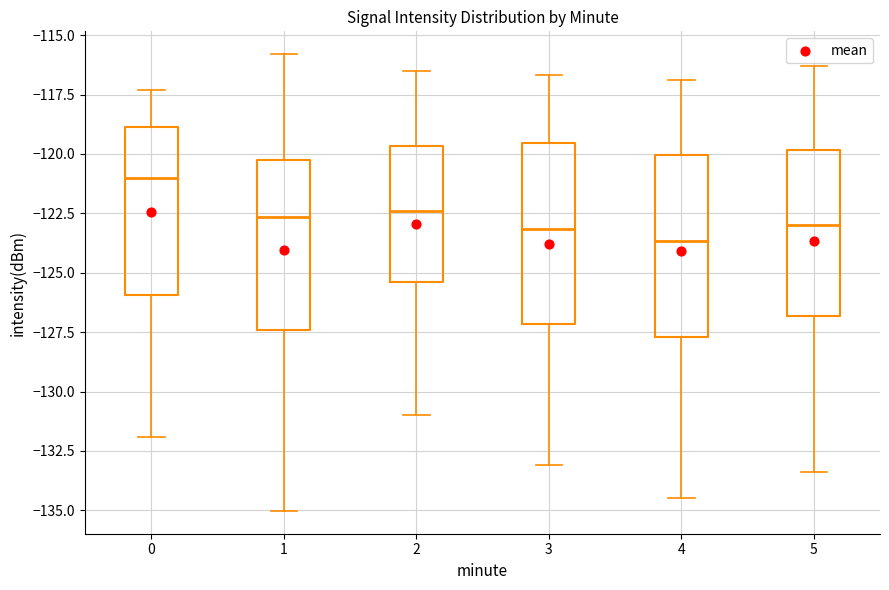

Reading left to right, transcribe this box plot: for each box, give where its median line is, the range the box spans, and where its two whiskers end, as read against the y-axis. The values are not printed on the chart, so give them approximately, as read against the axis.

0: median -121.0, box -126.0 to -119.0, whiskers -132.0 to -117.5
1: median -122.5, box -127.5 to -120.5, whiskers -135.0 to -116.0
2: median -122.5, box -125.5 to -119.5, whiskers -131.0 to -116.5
3: median -123.0, box -127.0 to -119.5, whiskers -133.0 to -116.5
4: median -123.5, box -127.5 to -120.0, whiskers -134.5 to -117.0
5: median -123.0, box -127.0 to -120.0, whiskers -133.5 to -116.5